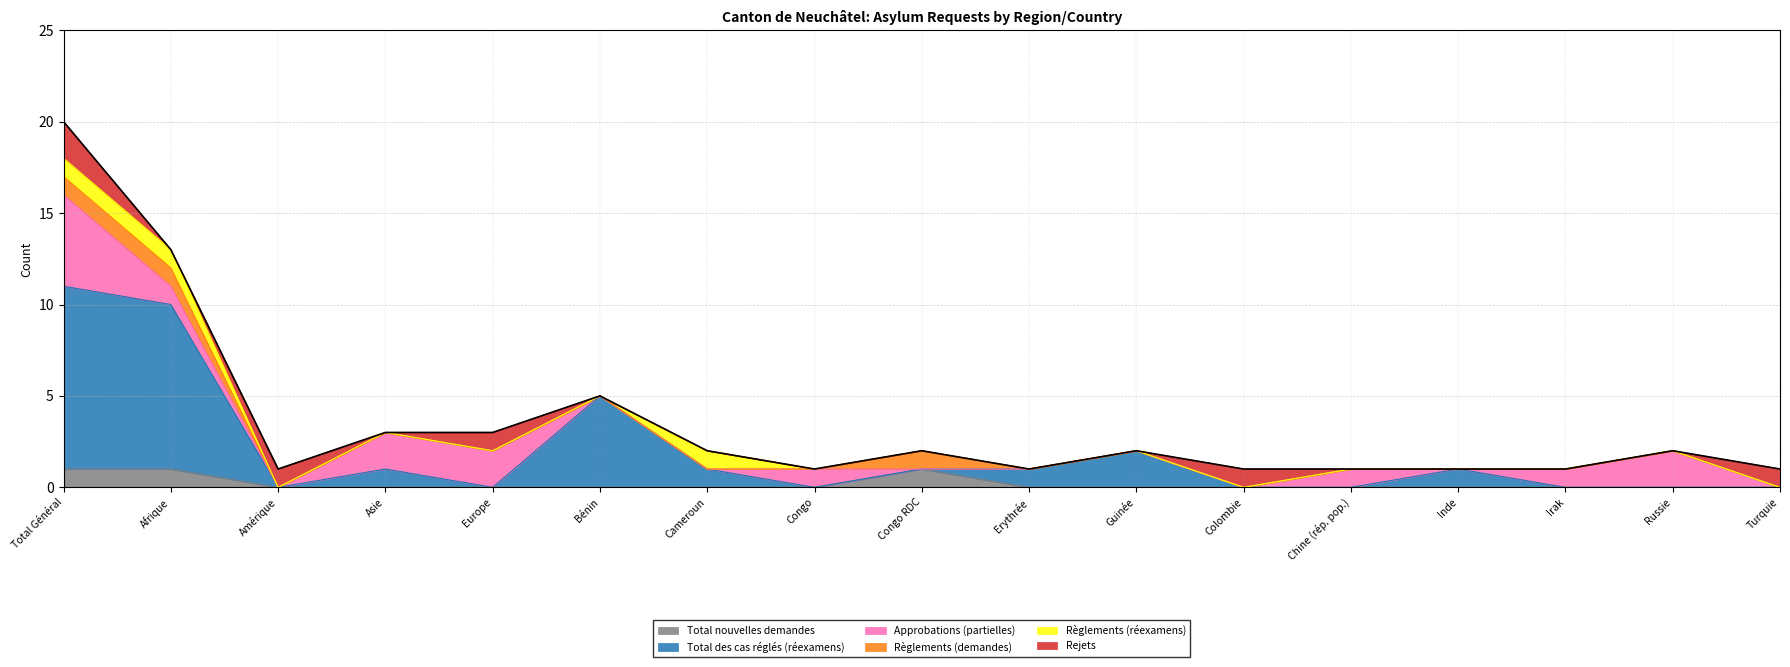

What are all the series names shown in the legend?

Total nouvelles demandes, Total des cas réglés (réexamens), Approbations (partielles), Règlements (demandes), Règlements (réexamens), Rejets